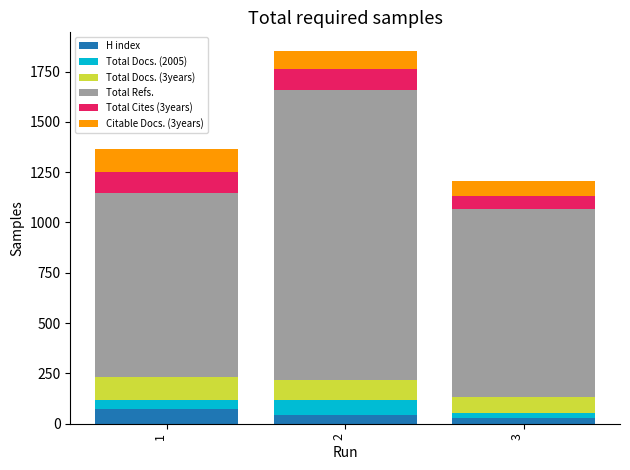

Does the chart contain any negative values?

No